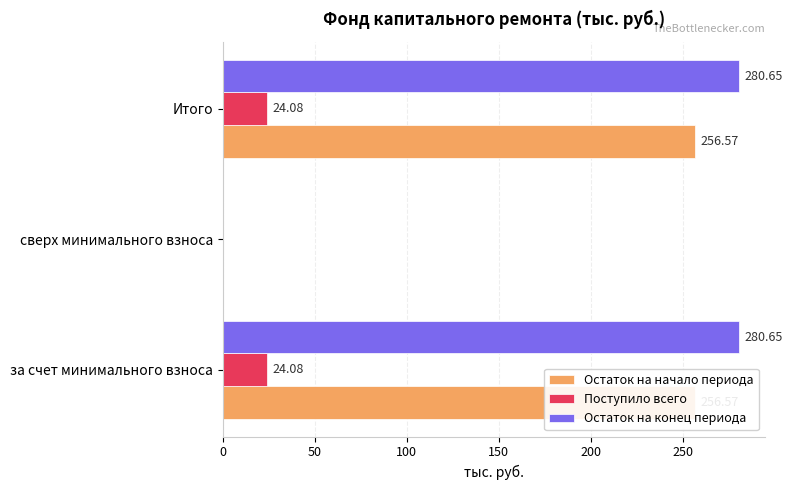

Reading left to right, what are all the values shown in this chart?

Остаток на начало периода: 256.6	0.0	256.6
Поступило всего: 24.1	0.0	24.1
Остаток на конец периода: 280.6	0.0	280.6